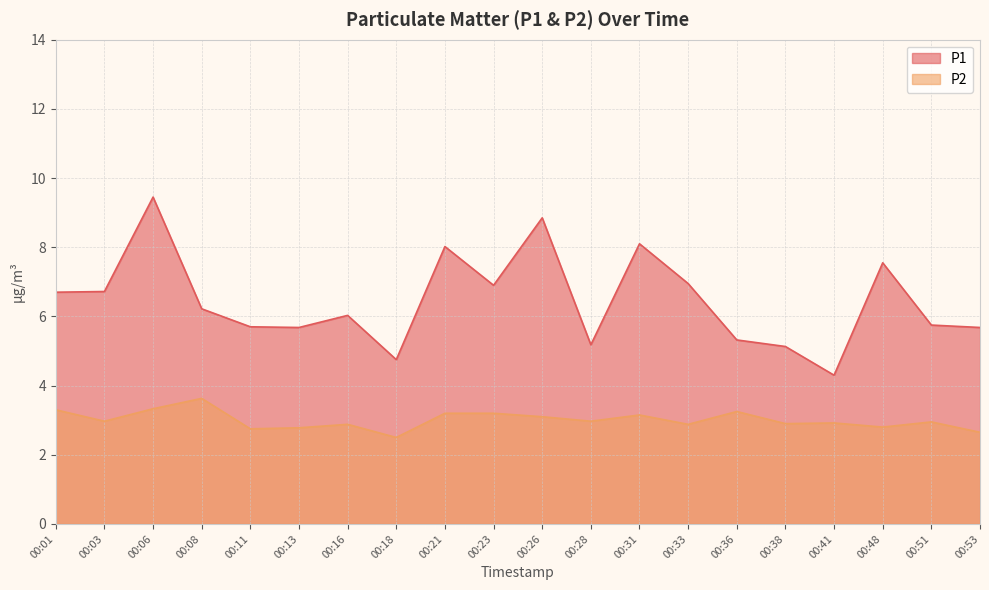

Which category has the highest value in the P2 series?

00:08